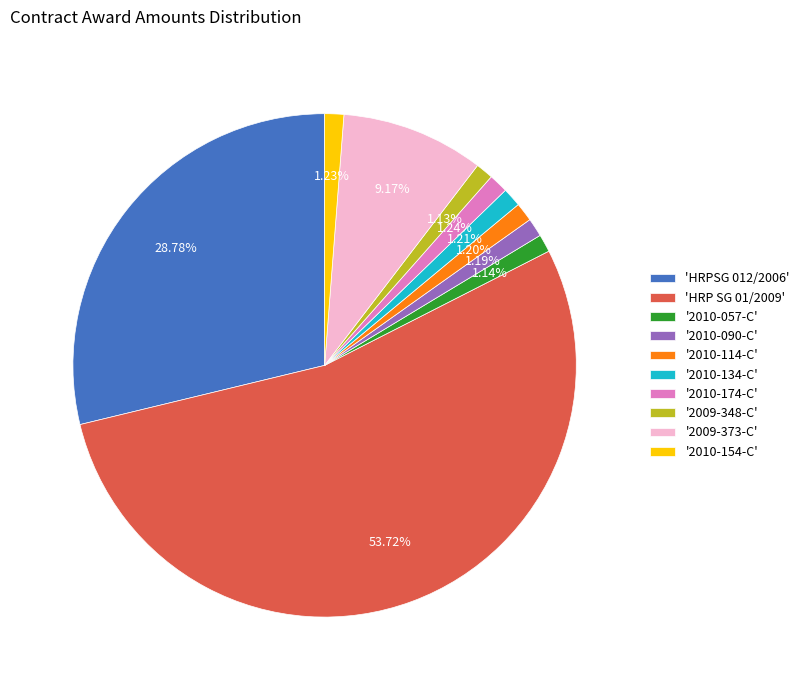

Do '2010-090-C' and '2010-114-C' together represent more than half of the pie?

No